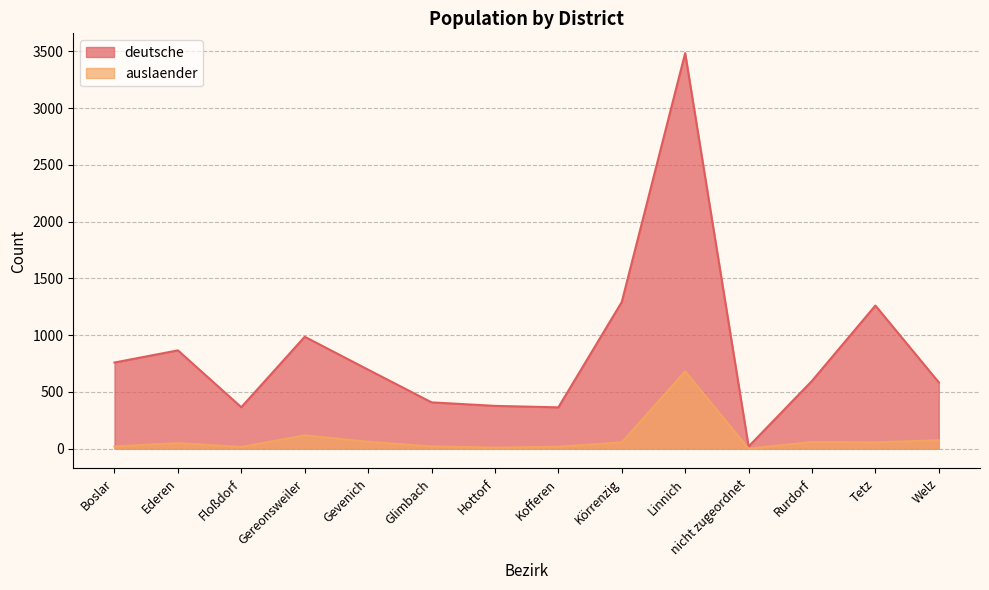

Count the number of categories in the chart.

14